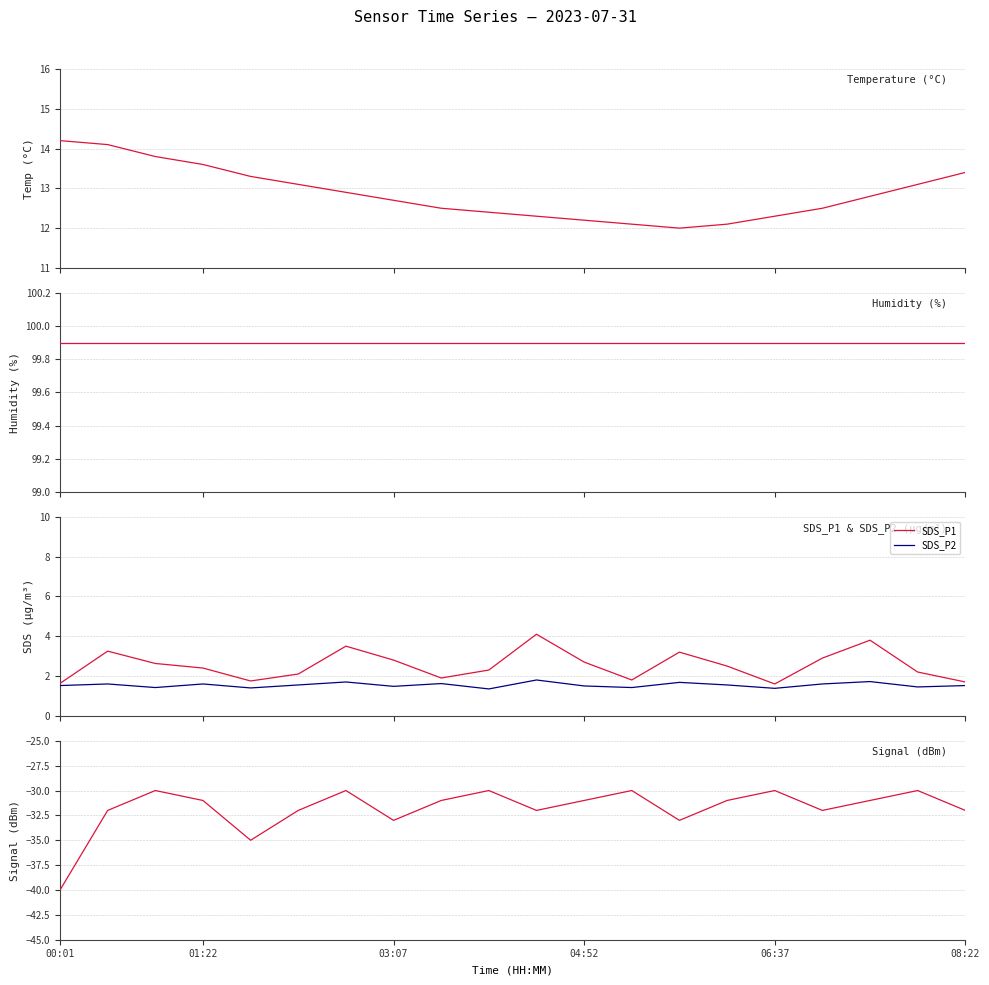

How many lines are shown in the chart?

5